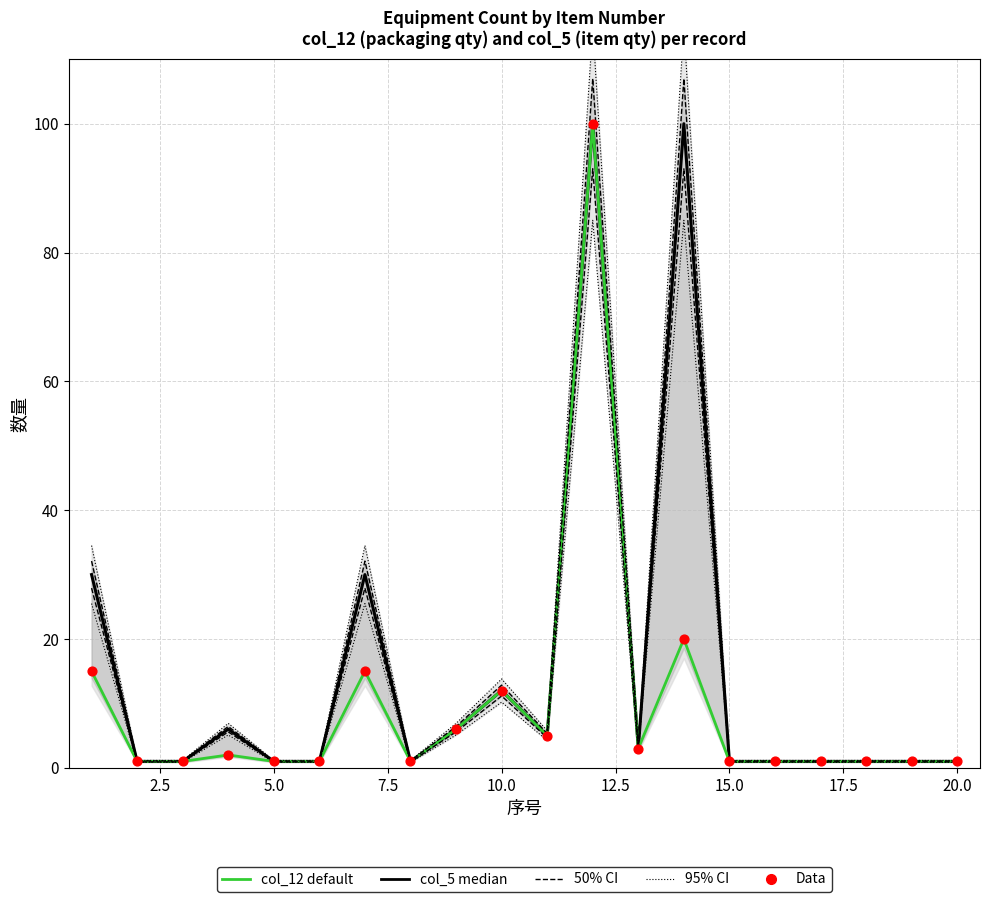

Which series has the largest total across all categories?

col_5 (数量/median)